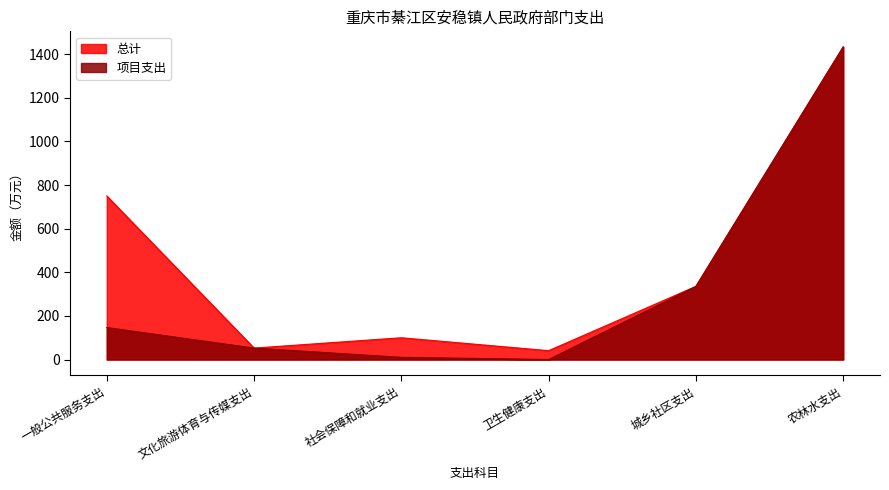

What is the value of the 总计 point at the 5th from the left?

335.2